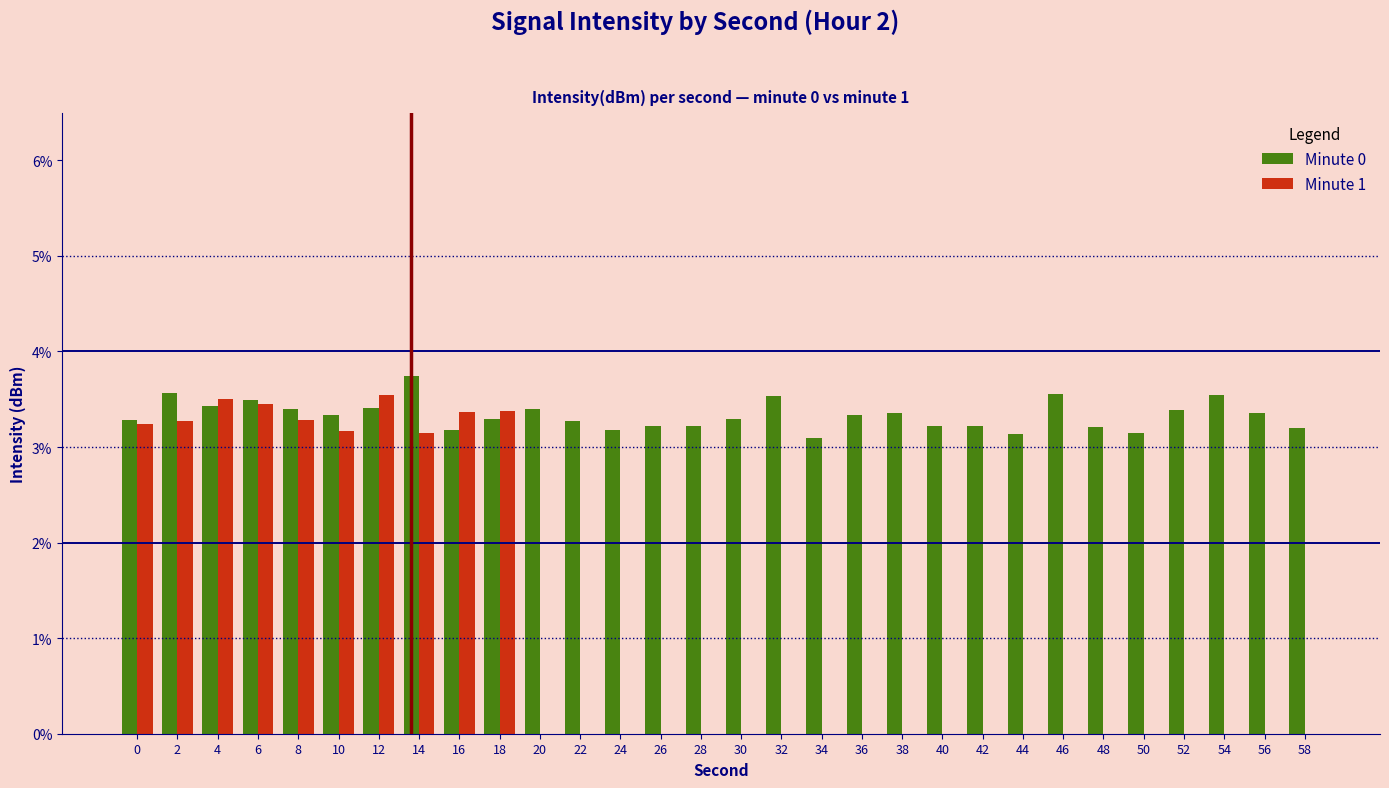

What is the spread (max minus min) of values at 4?

0.1